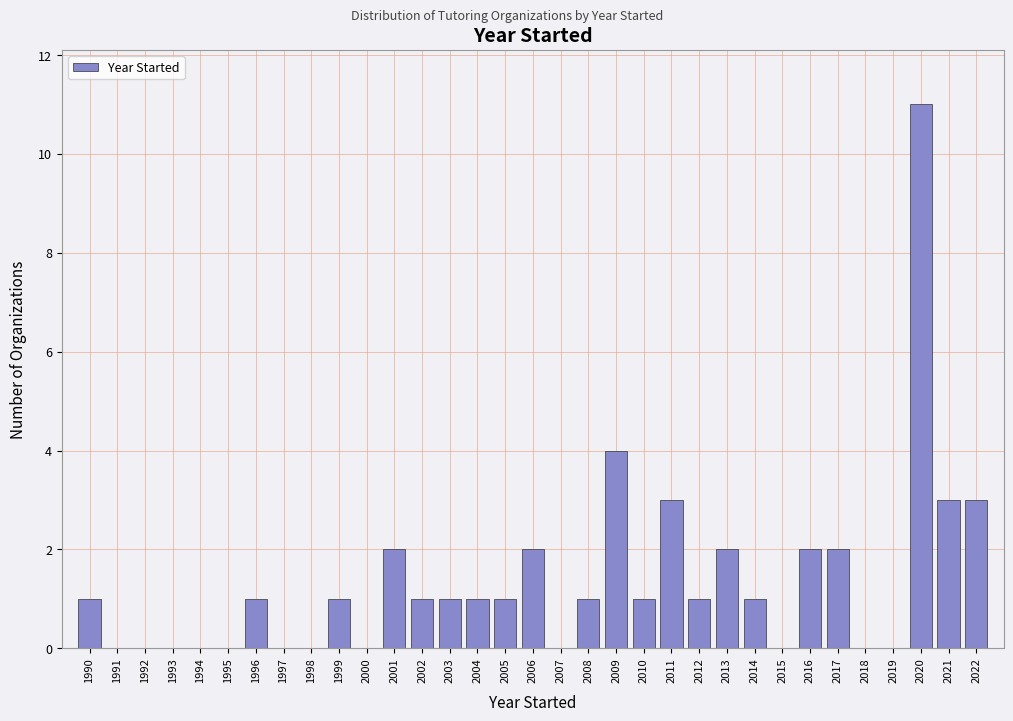

Reading left to right, list every bar in this chart as the range it spans on the x-axis followed by its height. The values are not printed on the chart, so give them approximately, as read against the axis.

1989.5 to 1990.5: 1
1990.5 to 1991.5: 0
1991.5 to 1992.5: 0
1992.5 to 1993.5: 0
1993.5 to 1994.5: 0
1994.5 to 1995.5: 0
1995.5 to 1996.5: 1
1996.5 to 1997.5: 0
1997.5 to 1998.5: 0
1998.5 to 1999.5: 1
1999.5 to 2000.5: 0
2000.5 to 2001.5: 2
2001.5 to 2002.5: 1
2002.5 to 2003.5: 1
2003.5 to 2004.5: 1
2004.5 to 2005.5: 1
2005.5 to 2006.5: 2
2006.5 to 2007.5: 0
2007.5 to 2008.5: 1
2008.5 to 2009.5: 4
2009.5 to 2010.5: 1
2010.5 to 2011.5: 3
2011.5 to 2012.5: 1
2012.5 to 2013.5: 2
2013.5 to 2014.5: 1
2014.5 to 2015.5: 0
2015.5 to 2016.5: 2
2016.5 to 2017.5: 2
2017.5 to 2018.5: 0
2018.5 to 2019.5: 0
2019.5 to 2020.5: 11
2020.5 to 2021.5: 3
2021.5 to 2022.5: 3